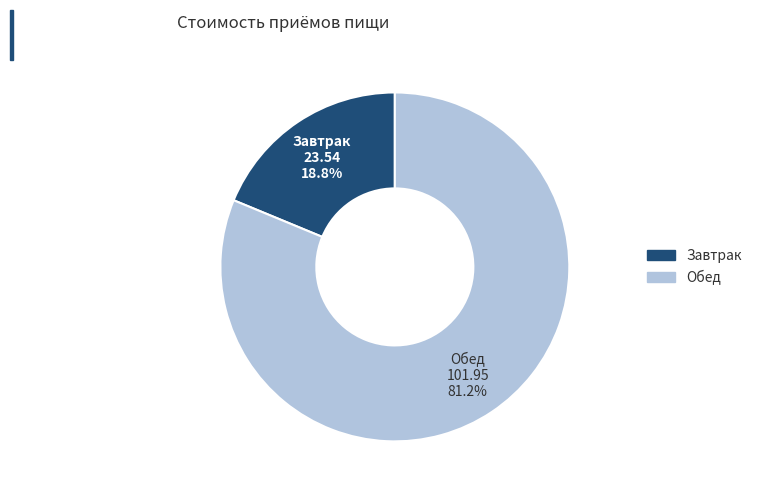

To the nearest percent, what is the difference between the Обед and Завтрак slice percentages?

62%